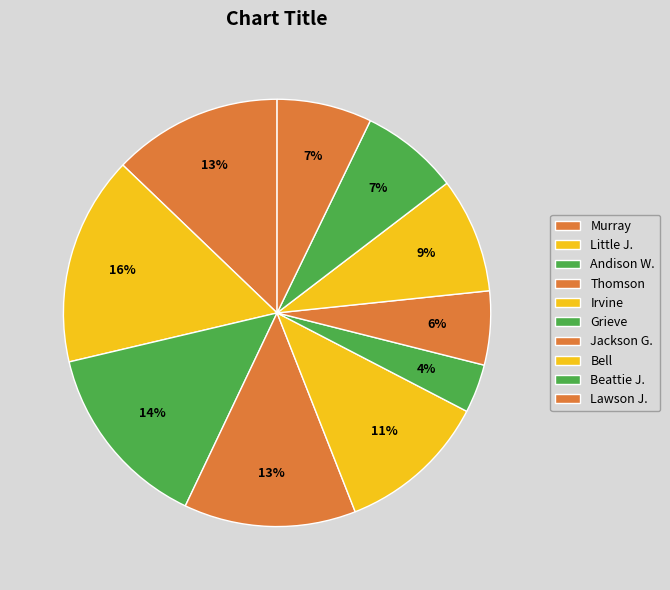

How many segments does this pie chart have?

10